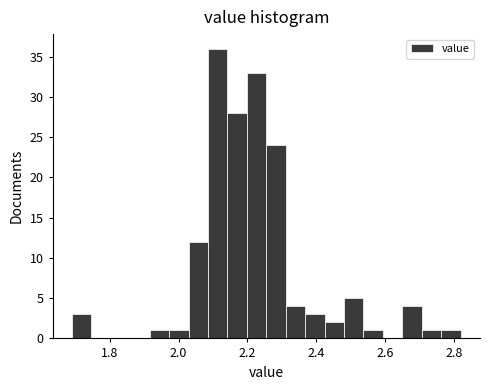

Around what value on the x-axis is the tallest bar? Give the approximate position of its centre, as read against the axis.

2.12